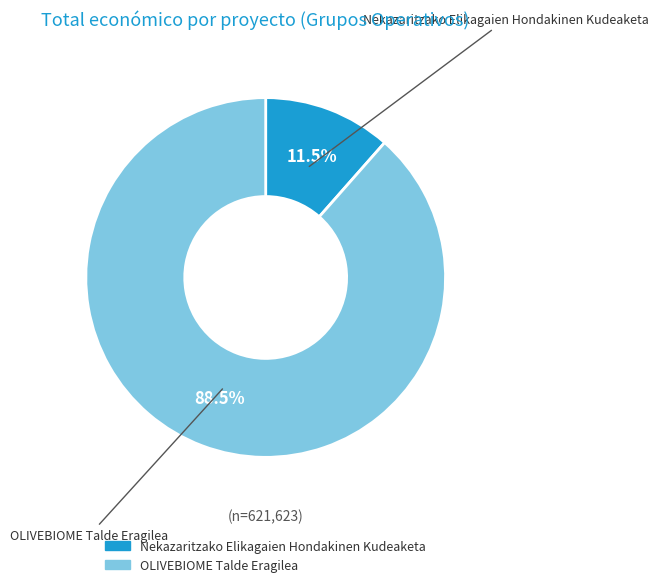

Between Nekazaritzako Elikagaien Hondakinen Kudeaketa and OLIVEBIOME Talde Eragilea, which is larger?

OLIVEBIOME Talde Eragilea